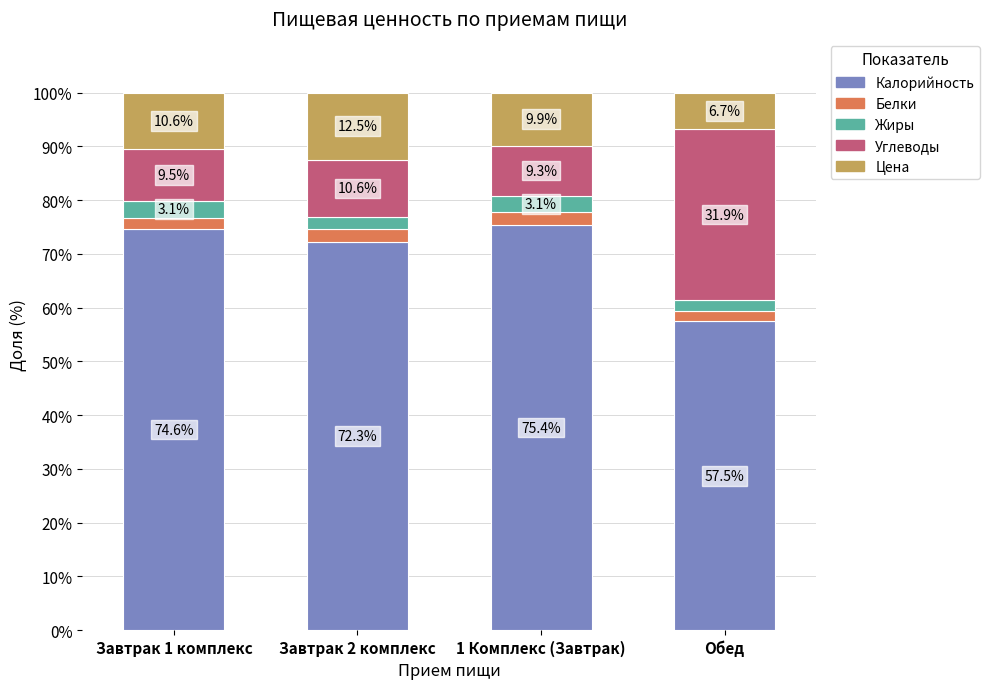

At which label does Калорийность reach its peak?

1 Комплекс (Завтрак)